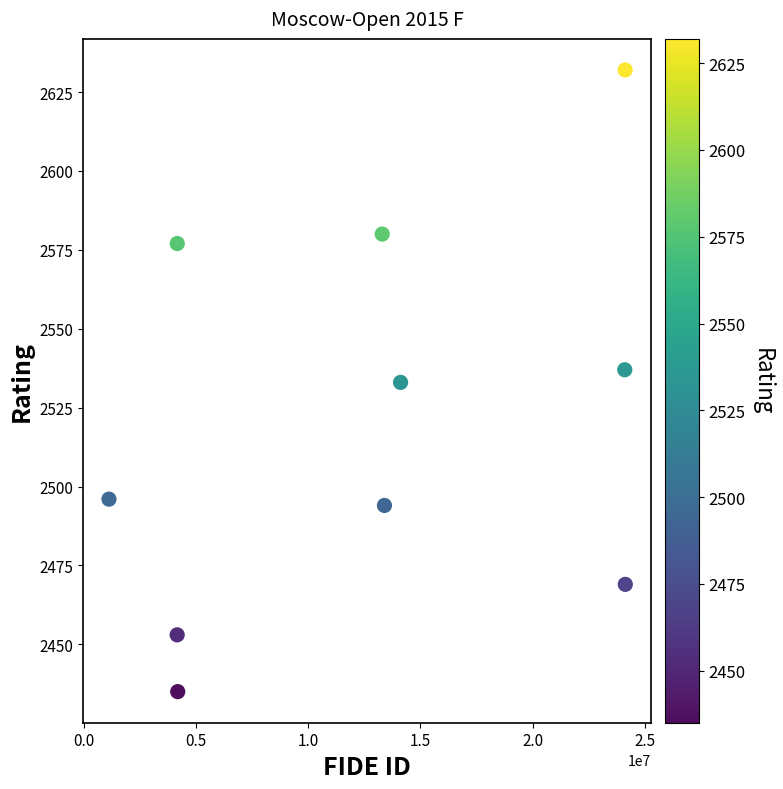

What is the average Y value?

2521